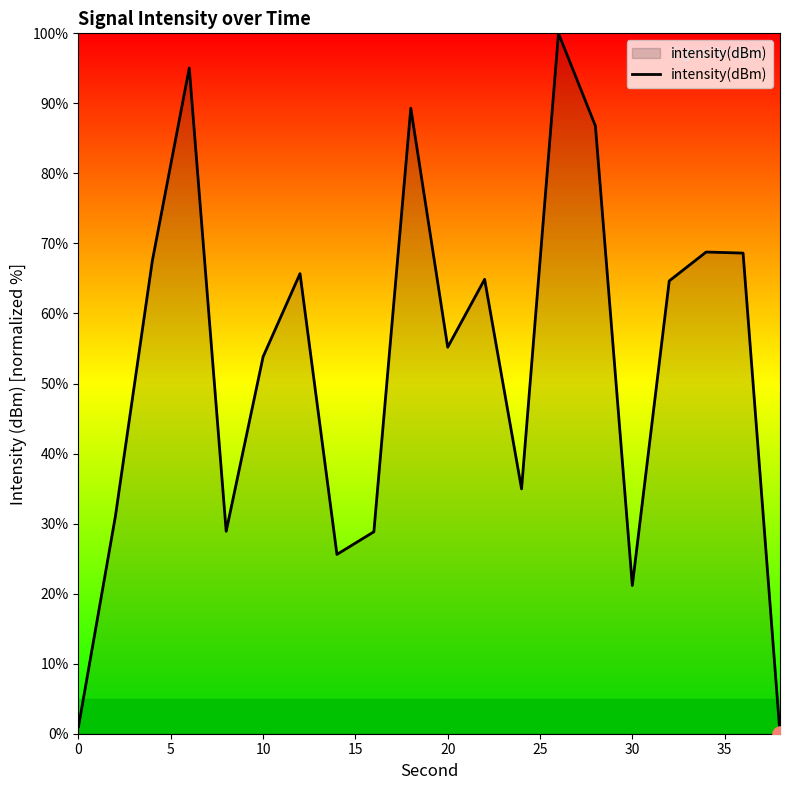

What is the difference between the maximum and minimum values?

100.0